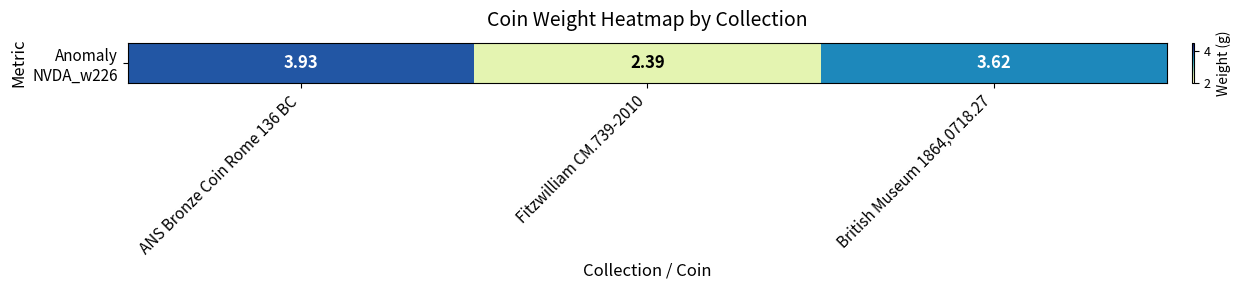

What is the difference between the maximum and minimum values?

1.5